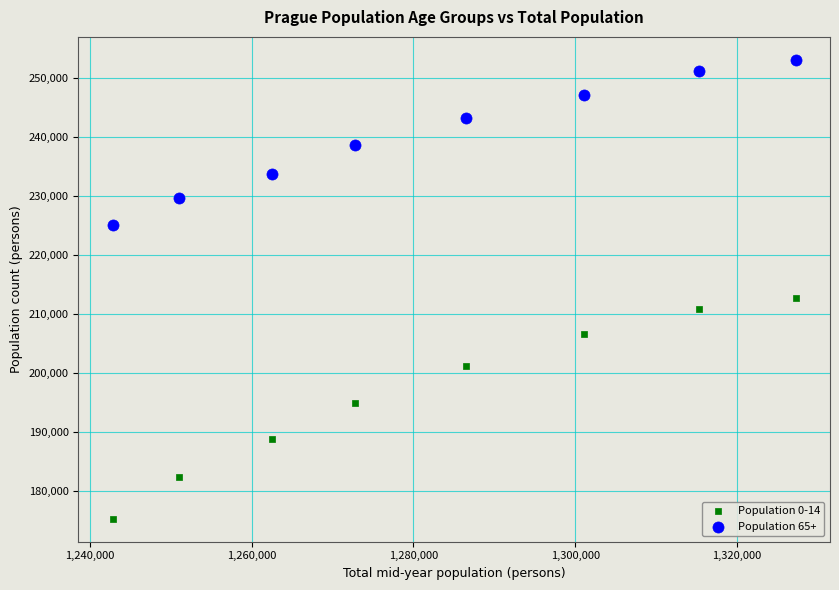

Which series contains the lowest Y value?

Population 0-14